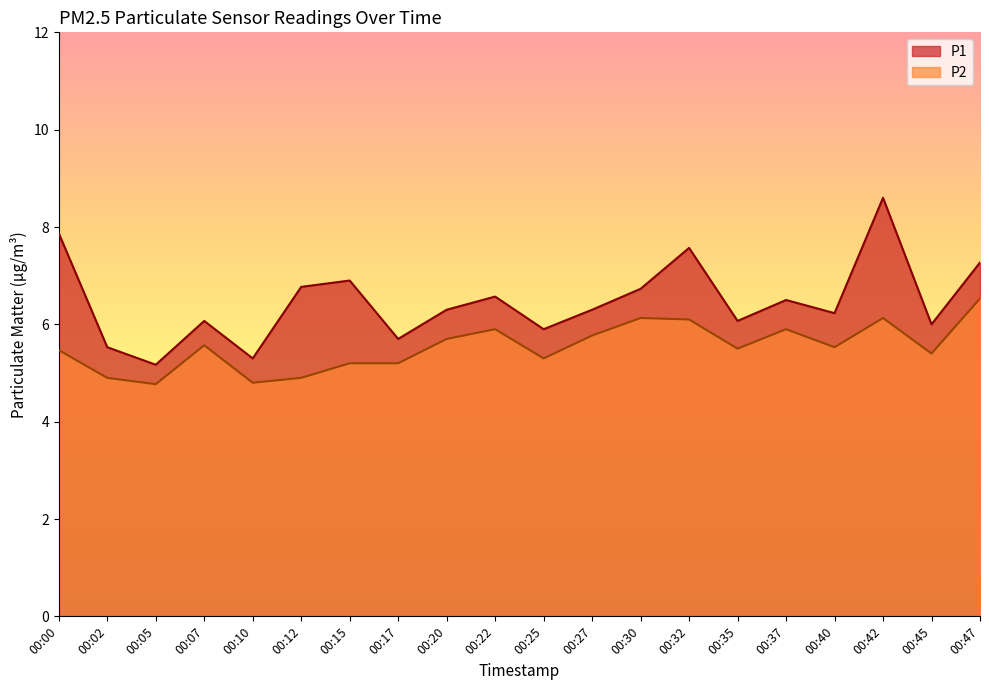

How many values in the P1 series are below 6?

5